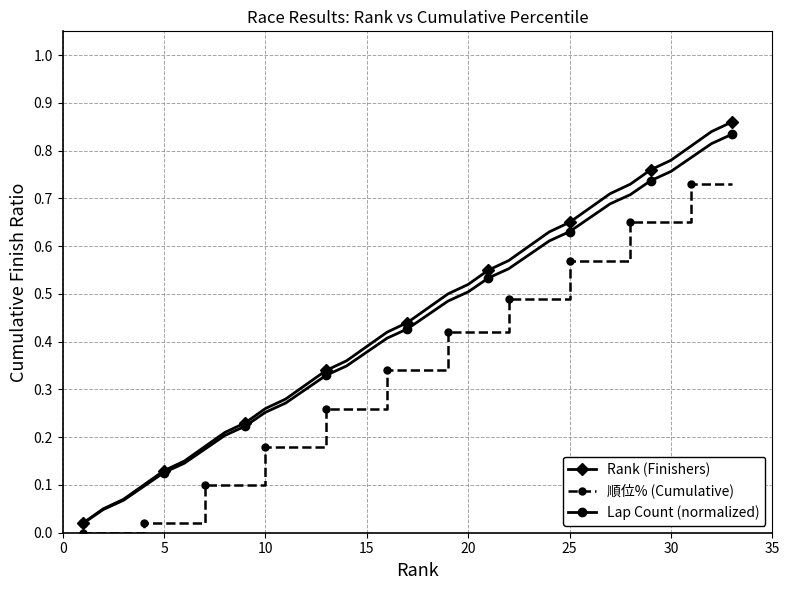

What are all the series names shown in the legend?

Rank (Finishers), 順位% (Cumulative), Lap Count (normalized)